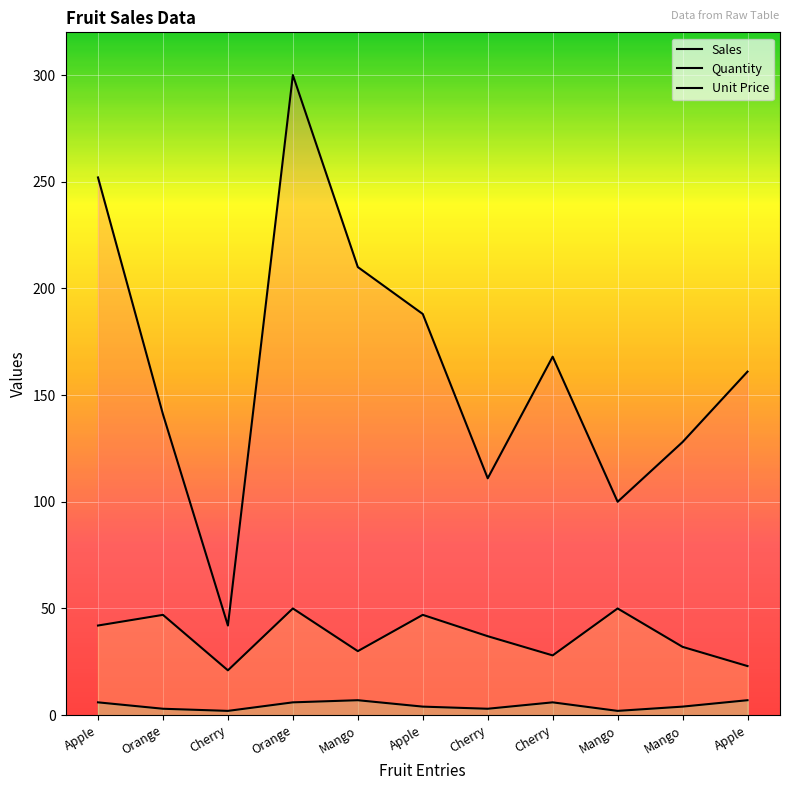

True or false: Unit Price and Quantity intersect in this chart.

False